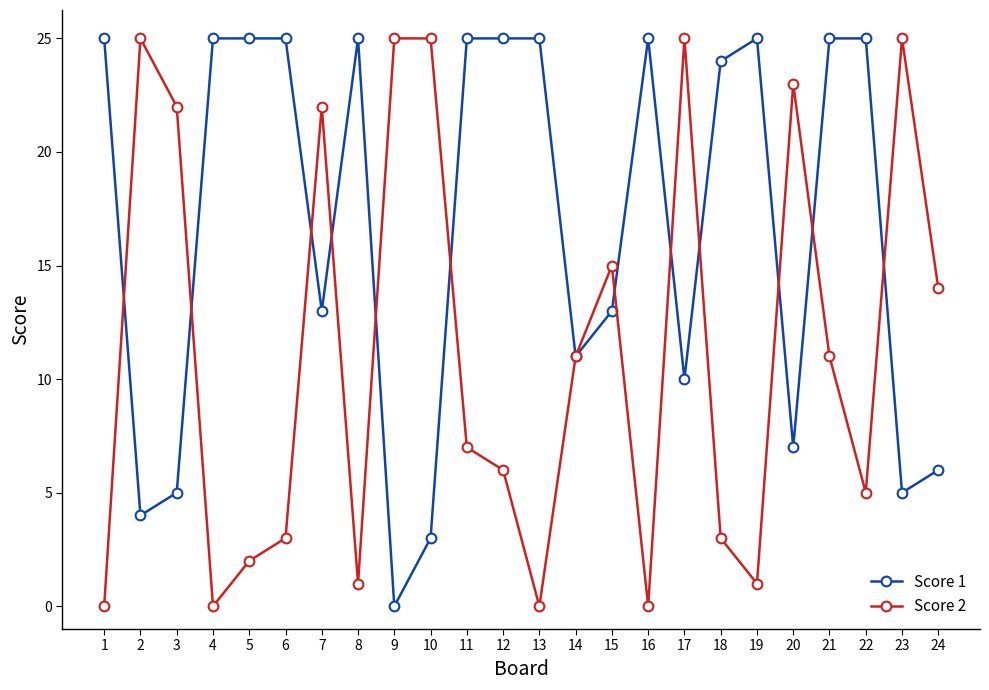

What are all the series names shown in the legend?

Score 1, Score 2